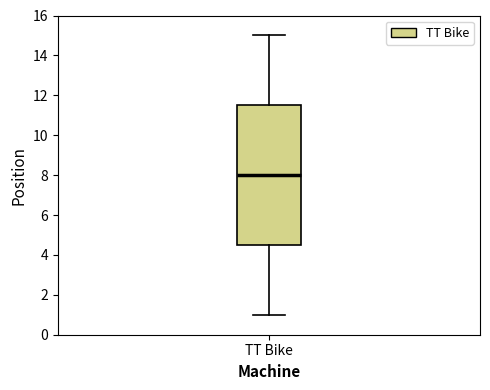

Where is the upper edge of the box for TT Bike on the y-axis? The values are not printed on the chart, so give them approximately, as read against the axis.

11.6